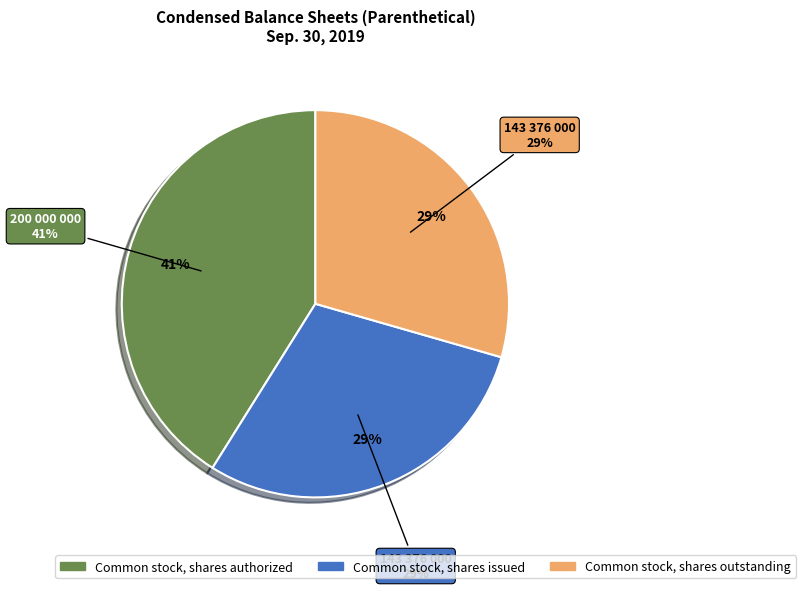

How many slices are in this pie chart?

3